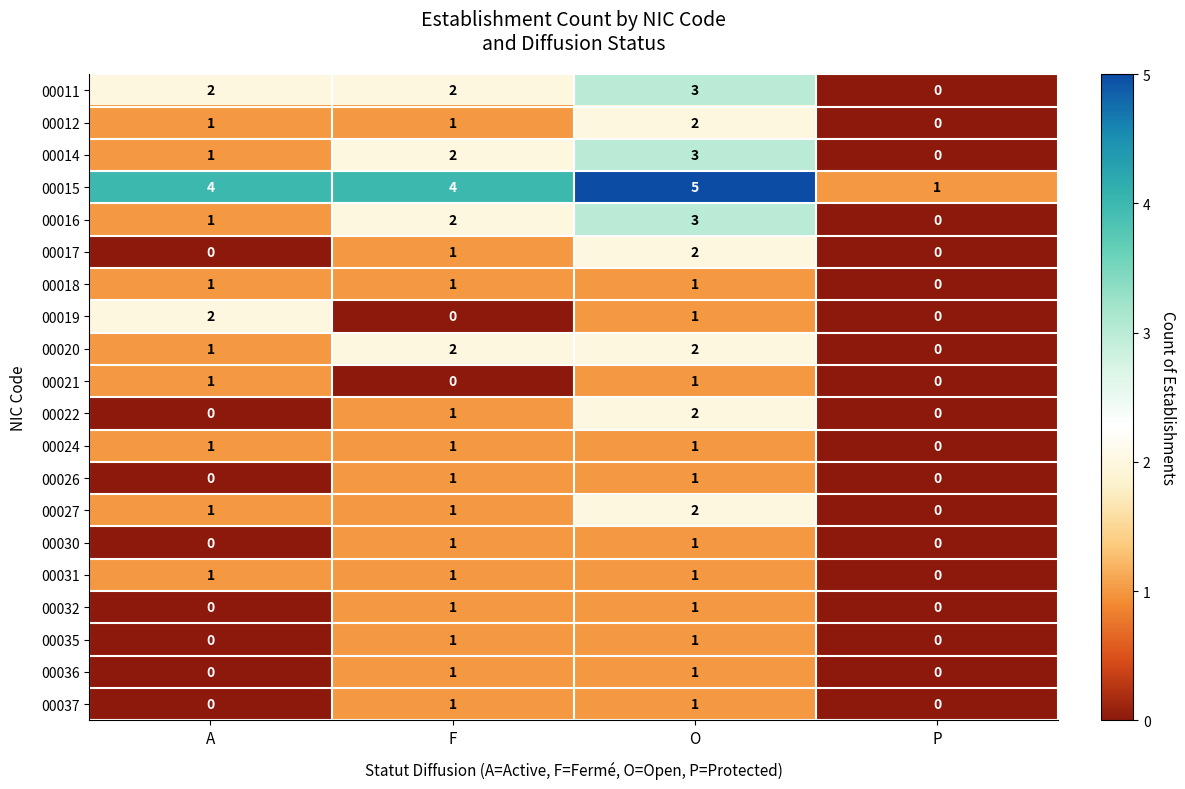

What is the difference between the highest and lowest values at A?

4